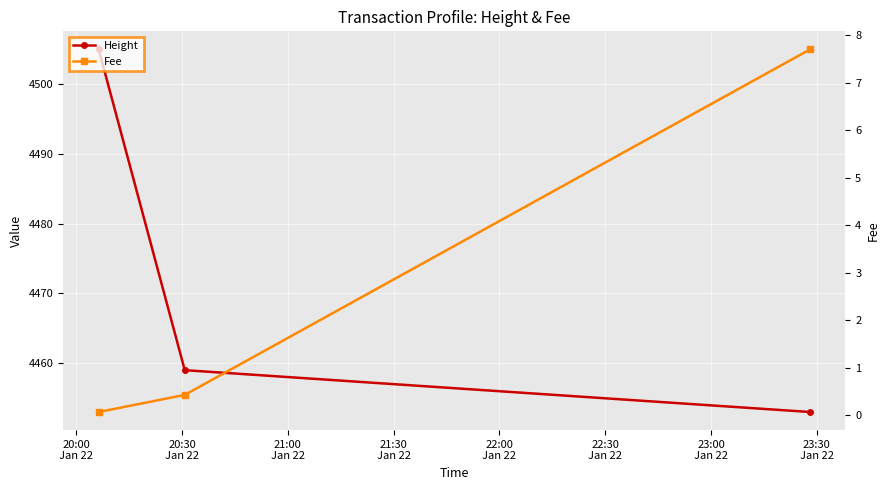

Rank the series by their average value, from highest to lowest.

Height, Fee